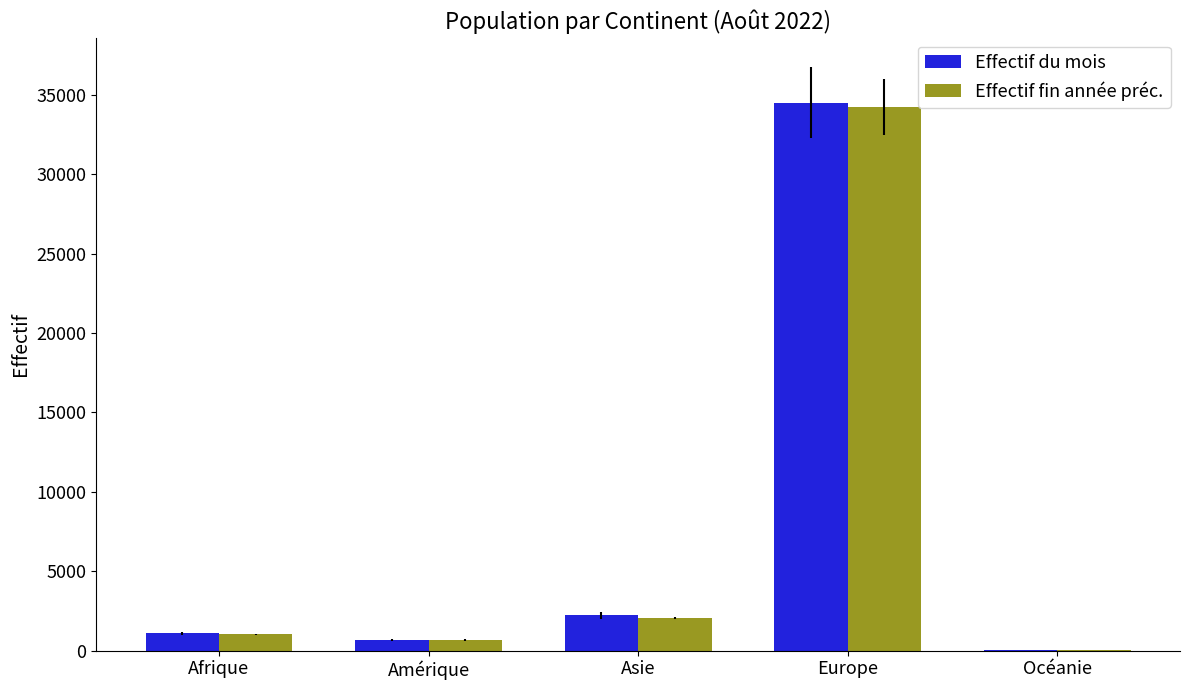

Which series has the largest range (max minus min)?

Effectif du mois